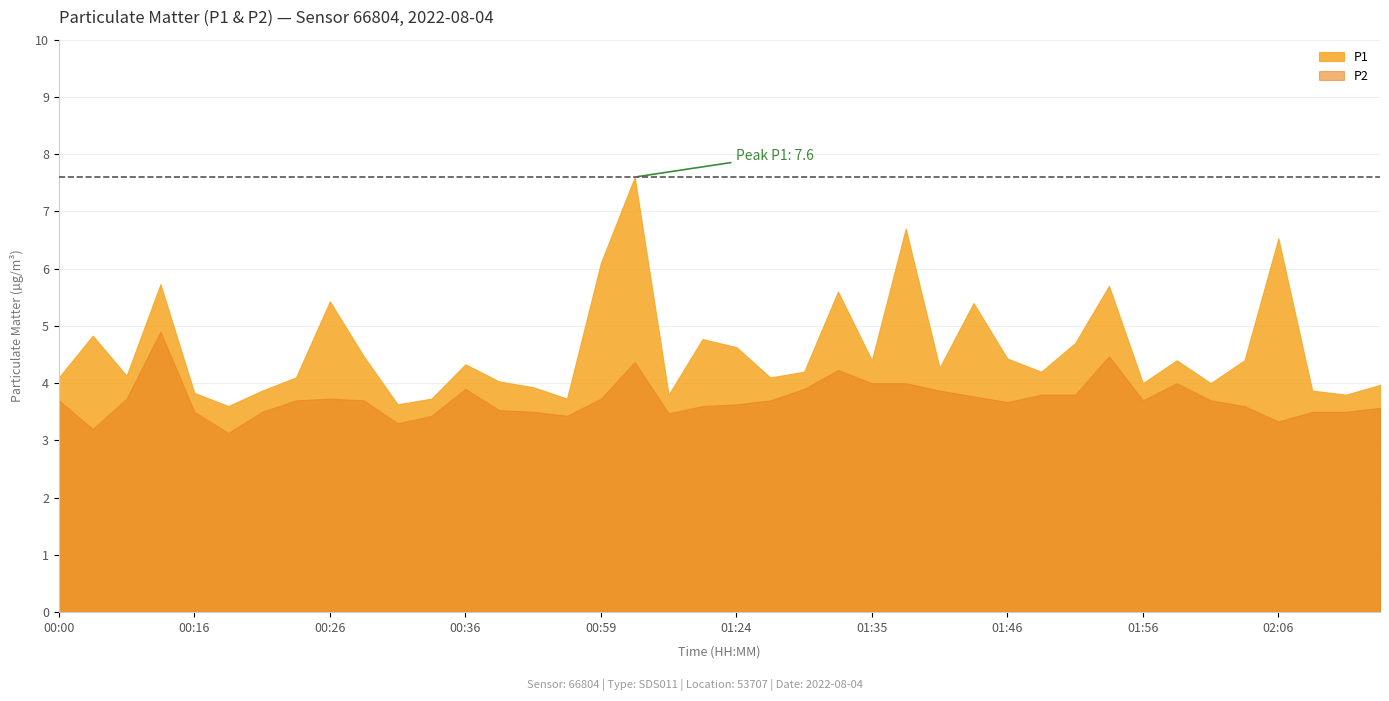

Between 01:16 and 02:21, which series saw the biggest shift?

P1